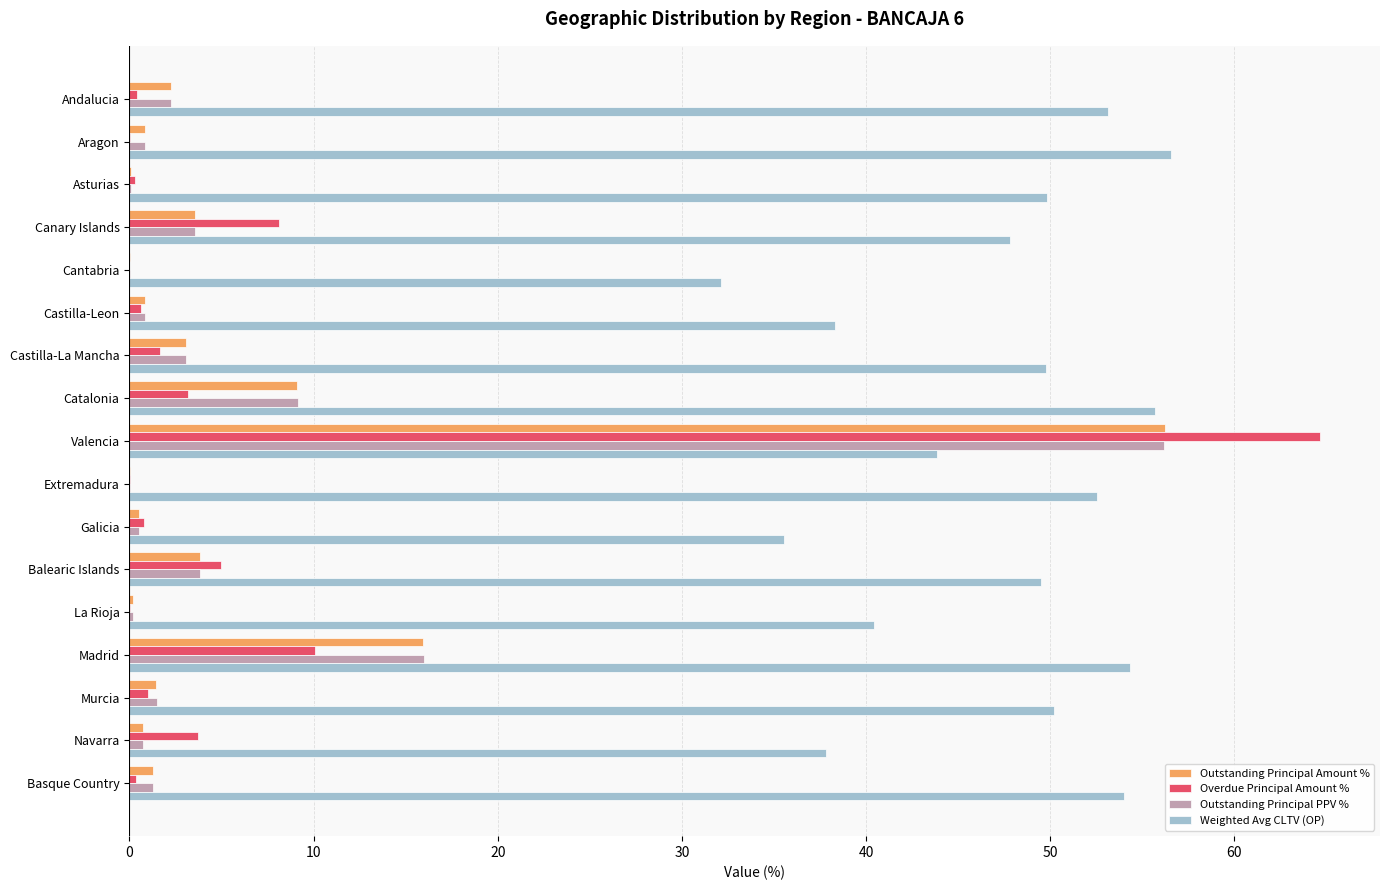

Is the value of Overdue Principal Amount % at Castilla-La Mancha greater than the value of Outstanding Principal Amount % at Catalonia?

No